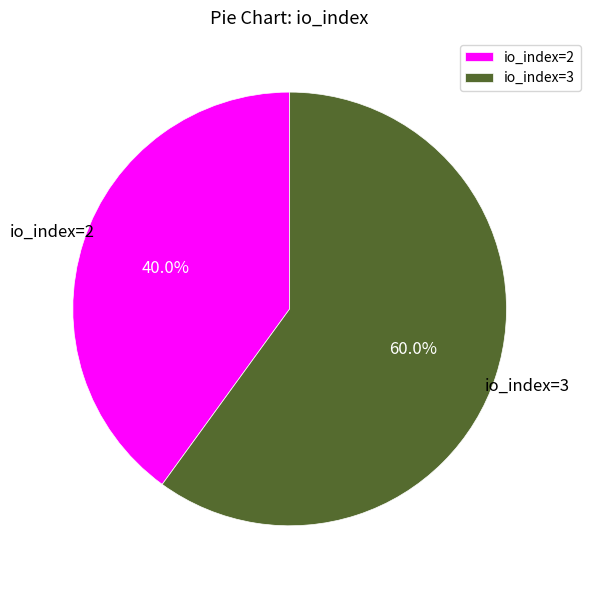

True or false: io_index=2 accounts for 40% of the total.

True